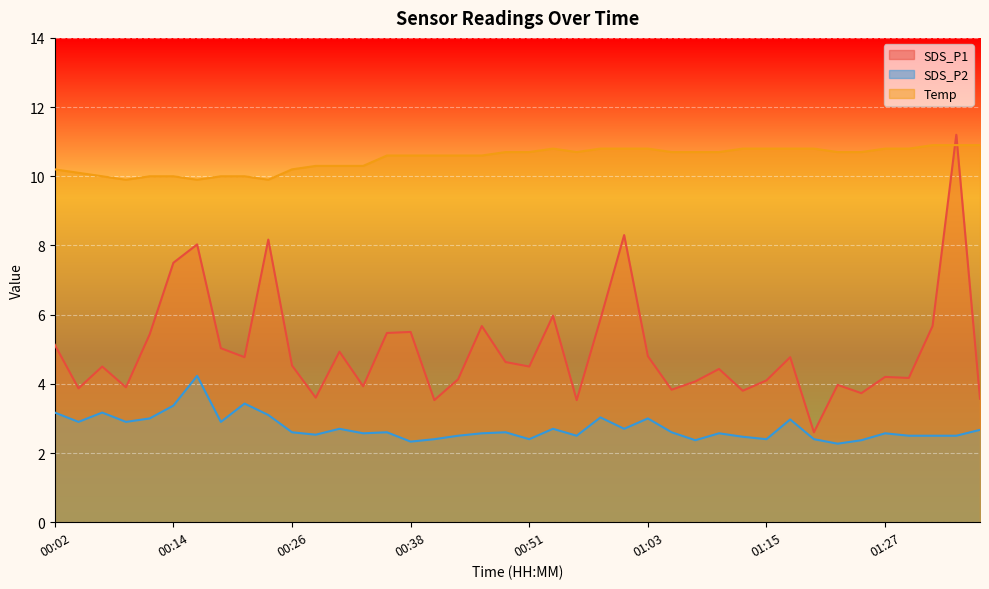

How many values in the SDS_P1 series exceed 4?

28